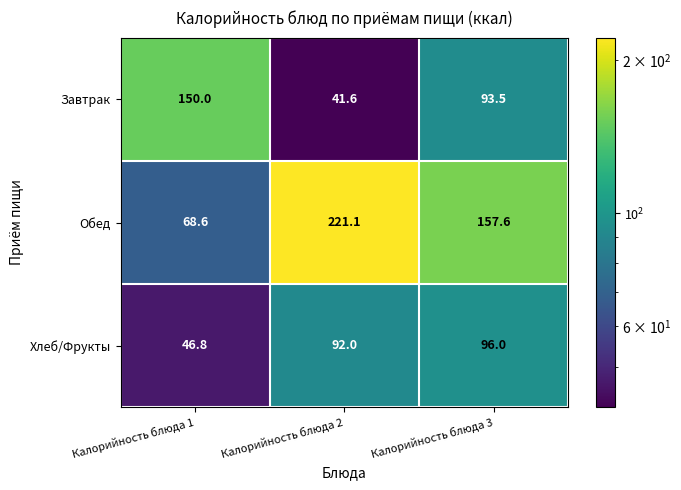

What is the approximate value of Обед at Калорийность блюда 2?

221.1